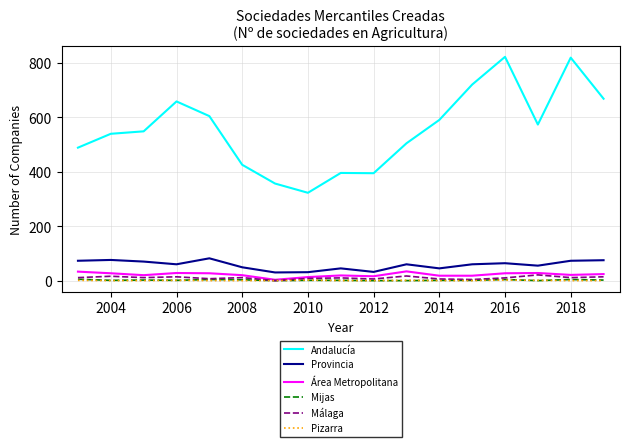

Which series has the largest total across all categories?

Andalucía